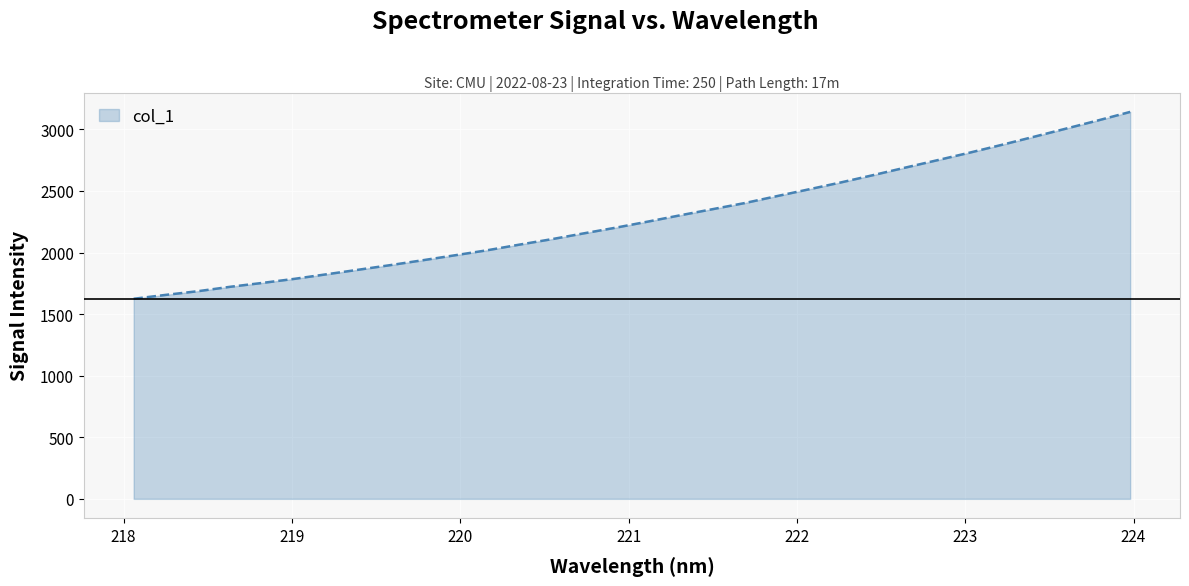

What is the maximum value shown in the chart?

3141.8